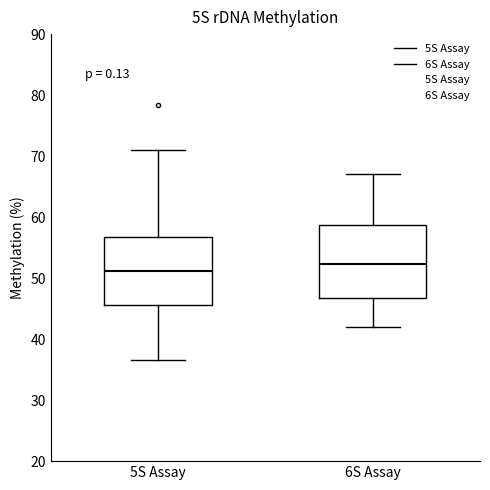

Which box's median line is the lowest?

5S Assay